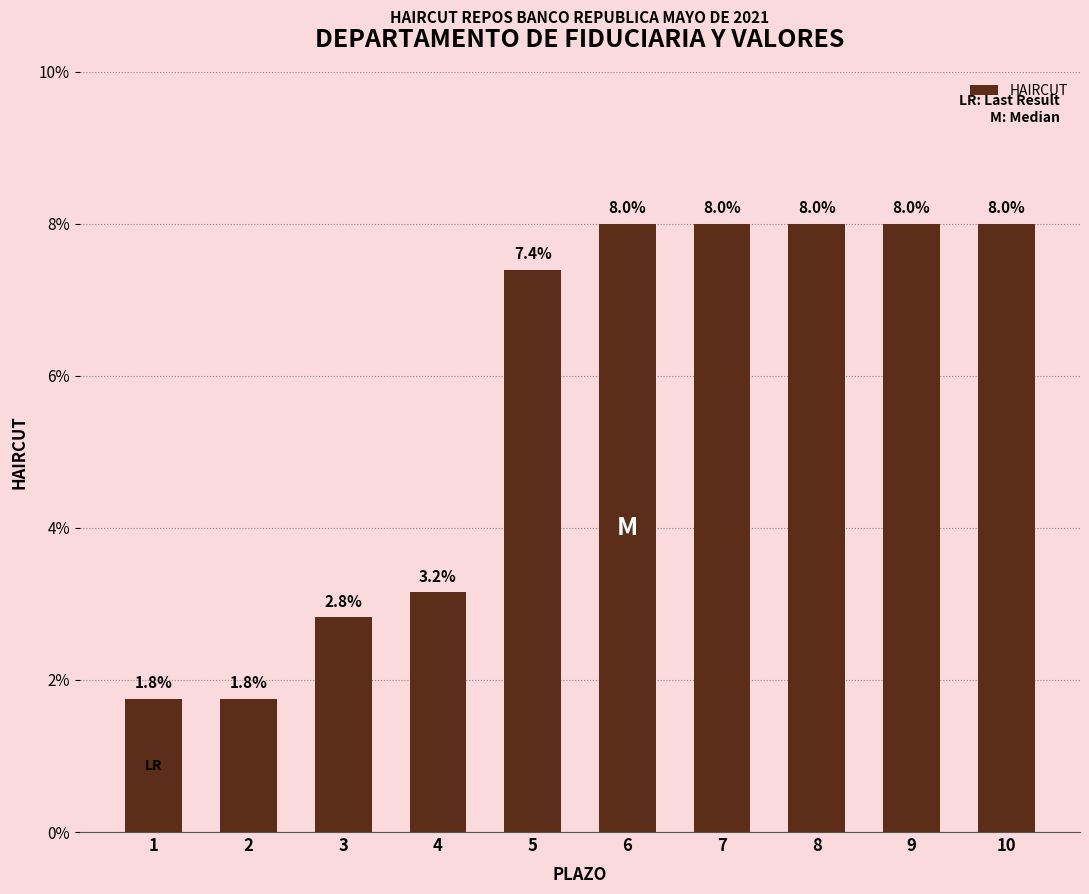

True or false: the data shows 0.0 at 3.

False